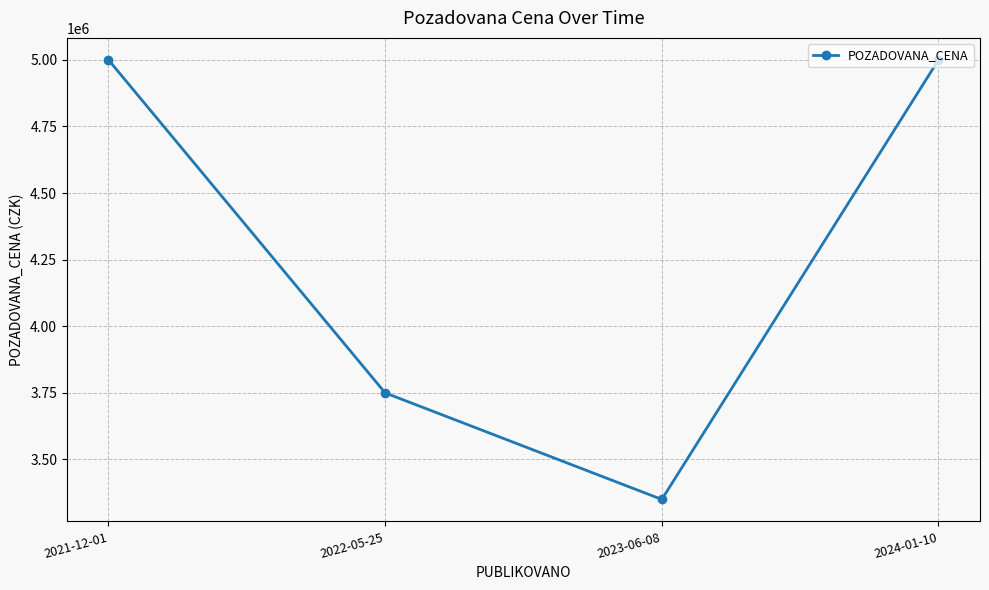

Reading right to left, transcribe all the data shown in this chart.

5000000	3350000	3750000	5000000